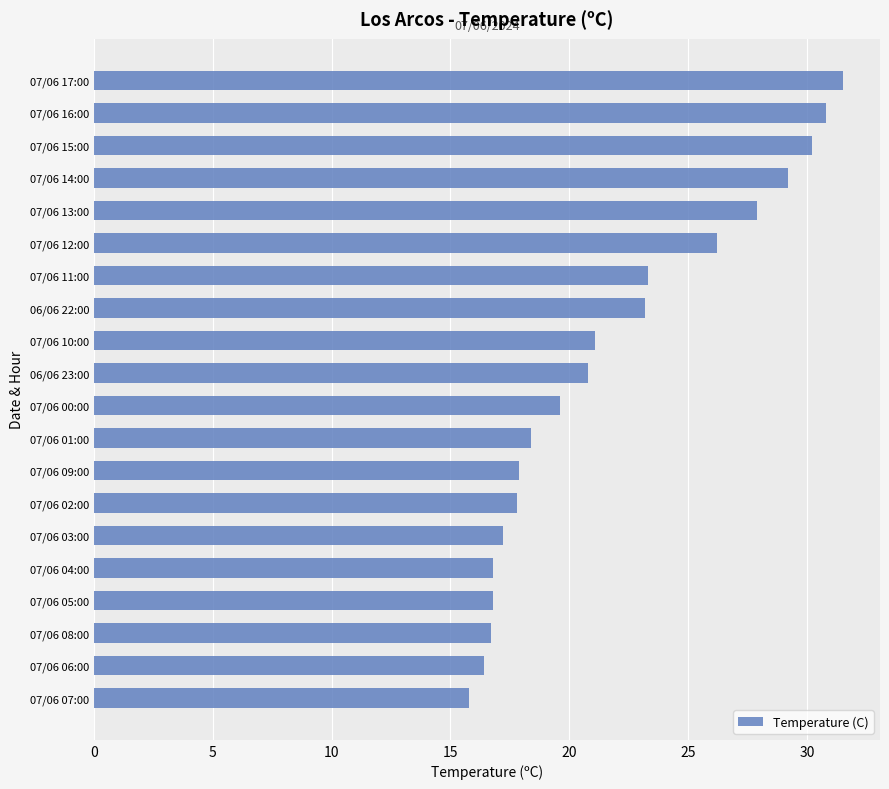

What is the maximum value shown in the chart?

31.5